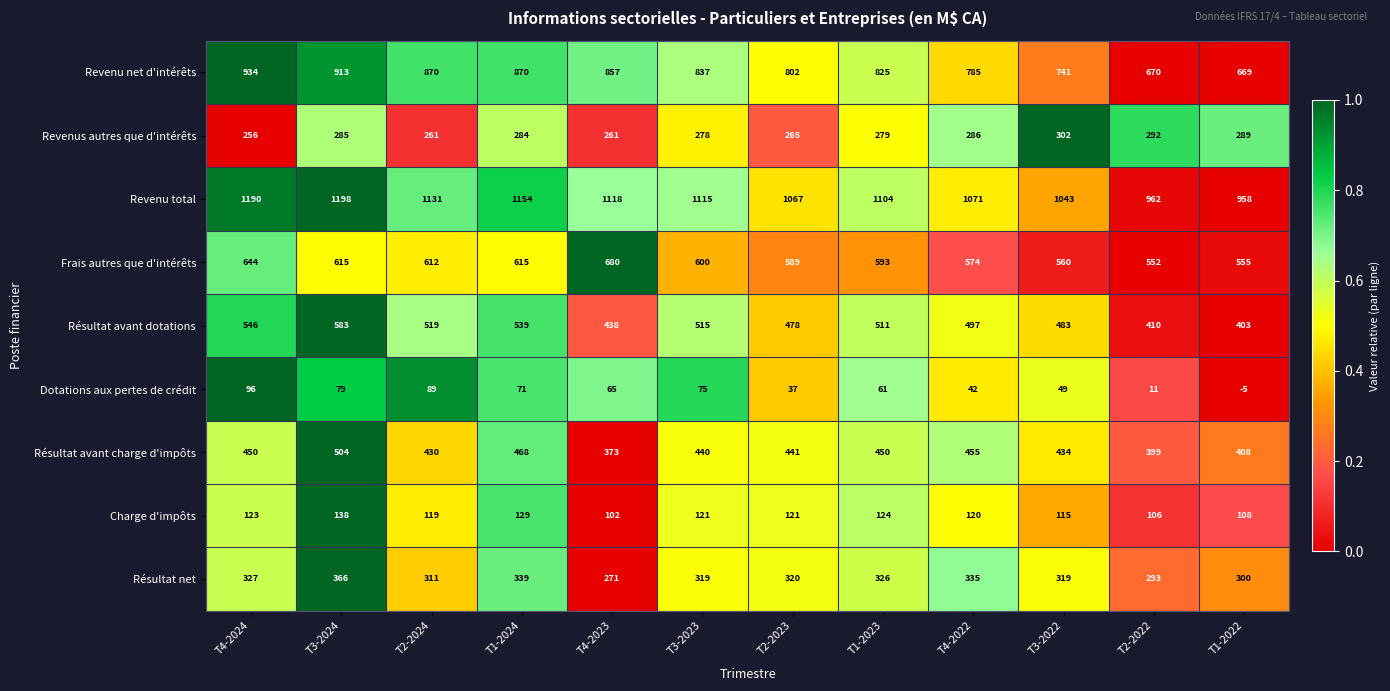

True or false: Résultat net has a value of 320 at T2-2023.

True